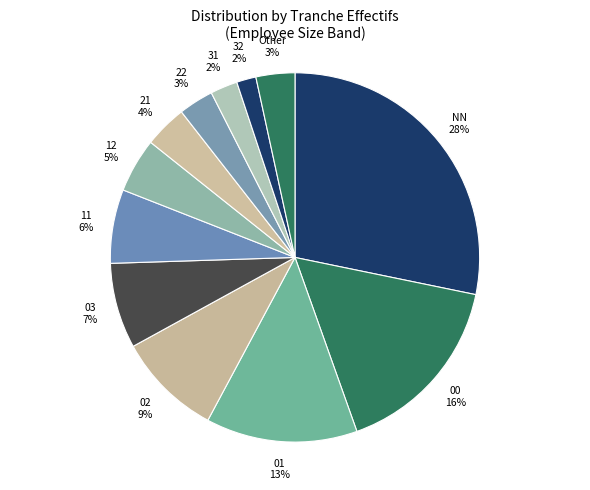

The 00 slice represents 24% of the pie. True or false?

False